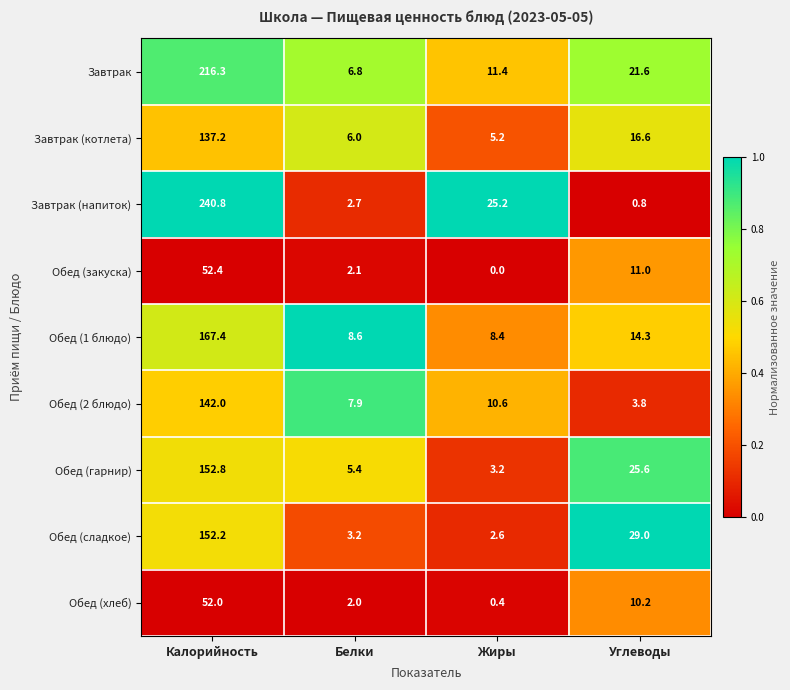

Which label corresponds to the smallest value in the chart?

Жиры